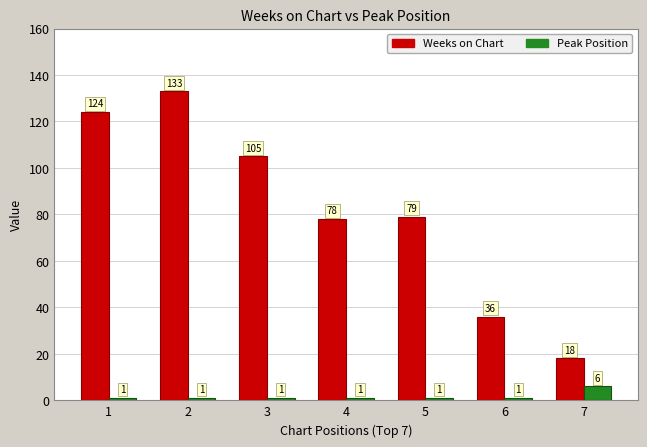

How many Peak Position values are between 1 and 2?

6